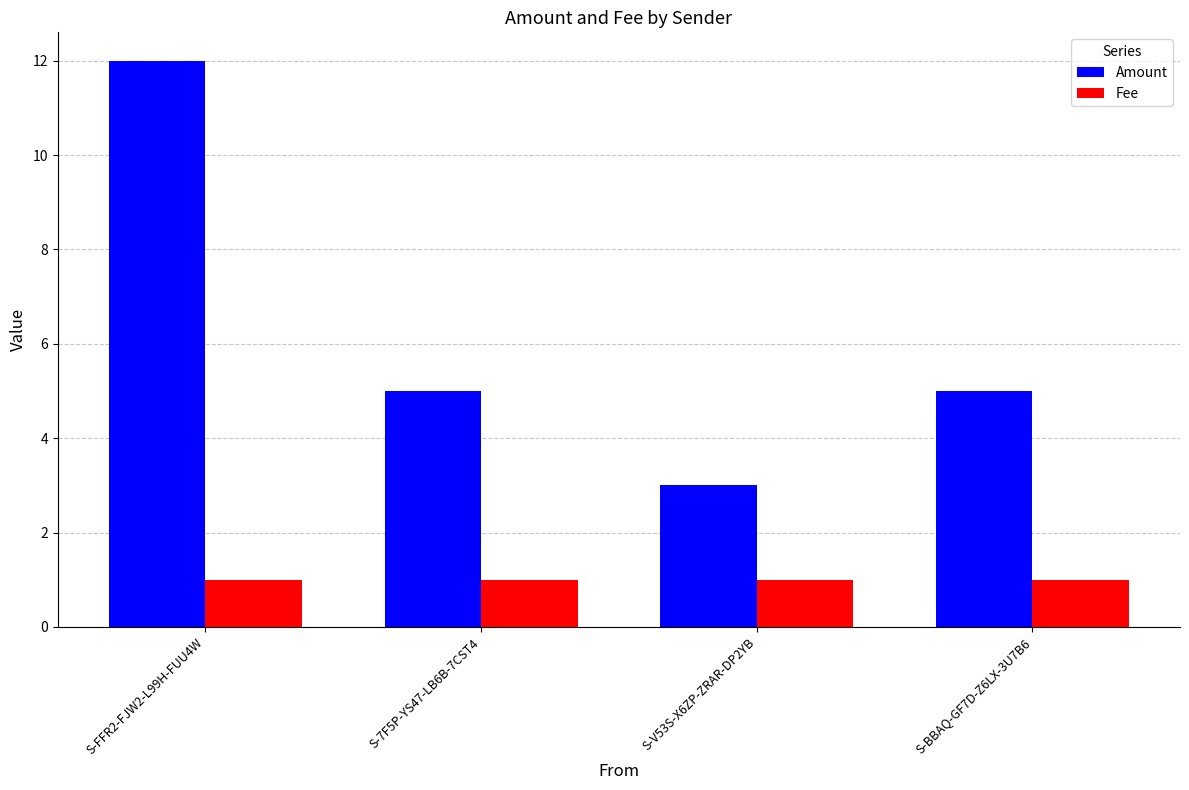

Rank the series at S-7F5P-YS47-LB6B-7CST4 from lowest to highest value.

Fee, Amount